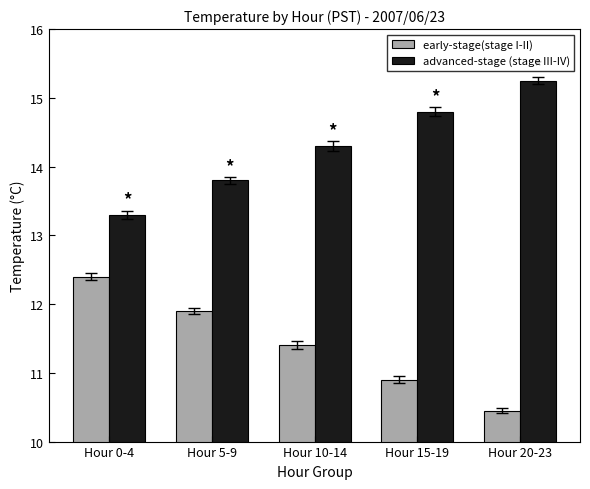

At how many categories does at least one series exceed 12?

5